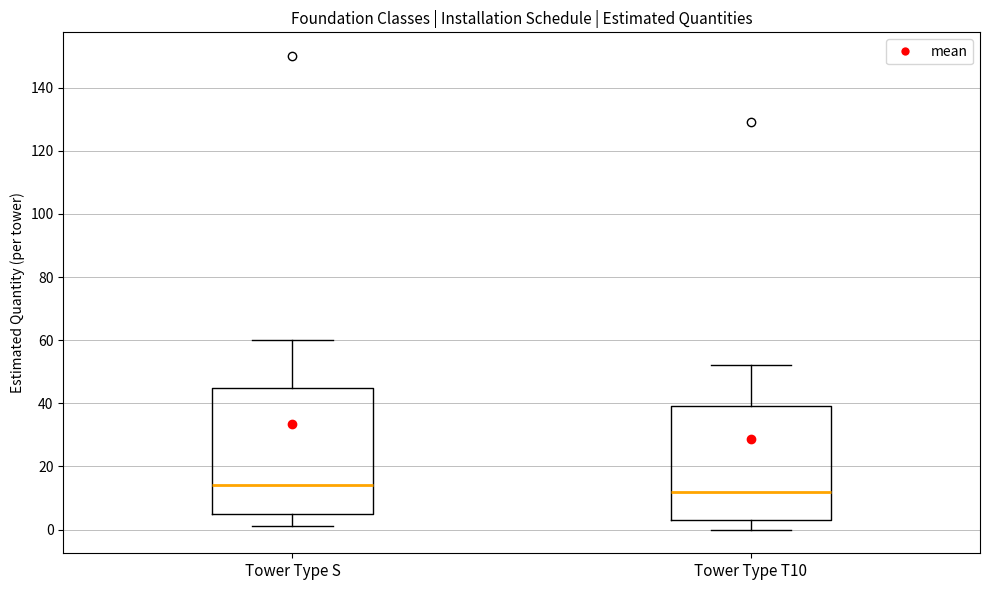

Where does the median line of the box for Tower Type T10 sit on the y-axis? The values are not printed on the chart, so give them approximately, as read against the axis.

12